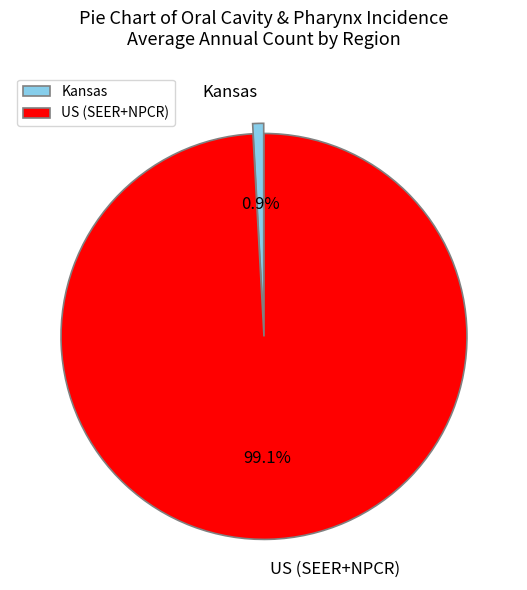

To the nearest percent, what is the difference between the Kansas and US (SEER+NPCR) slice percentages?

98%